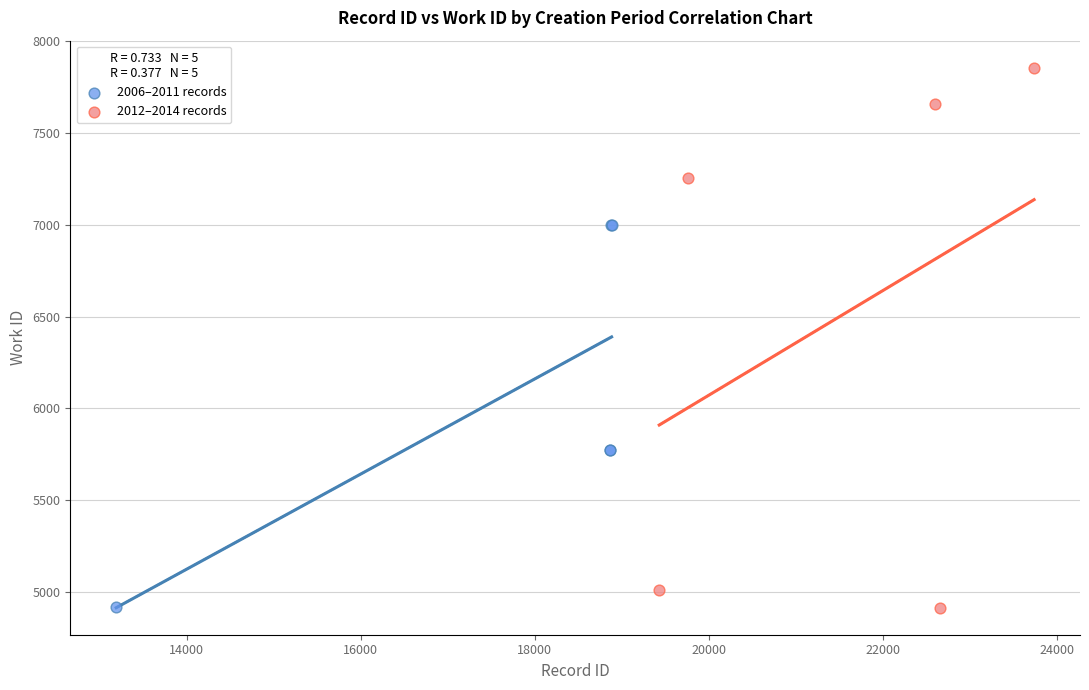

Which series reaches the maximum Y coordinate?

2012–2014 records